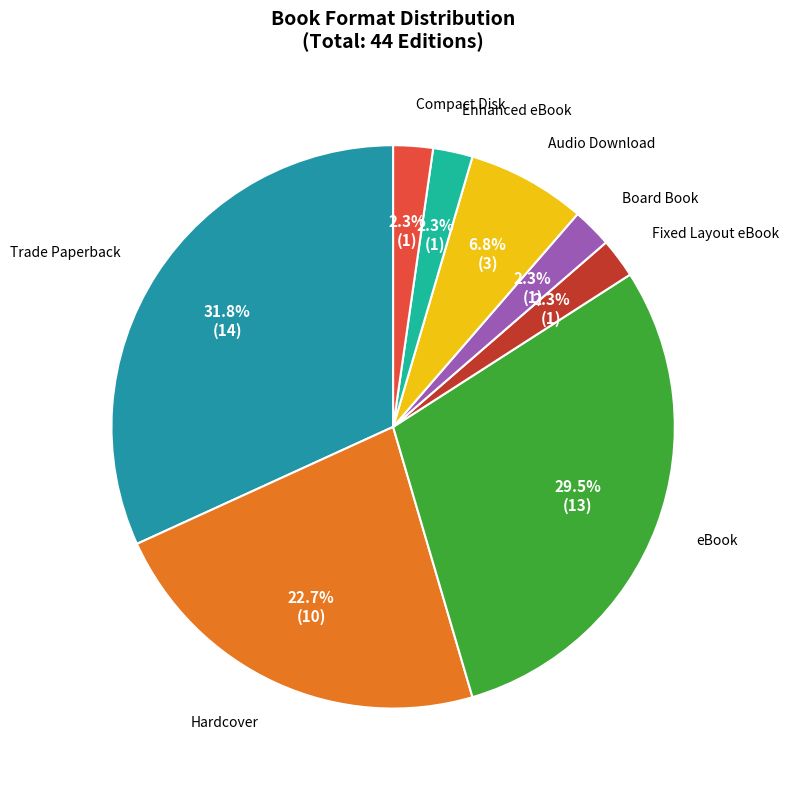

To the nearest percent, what is the average slice percentage?

12%